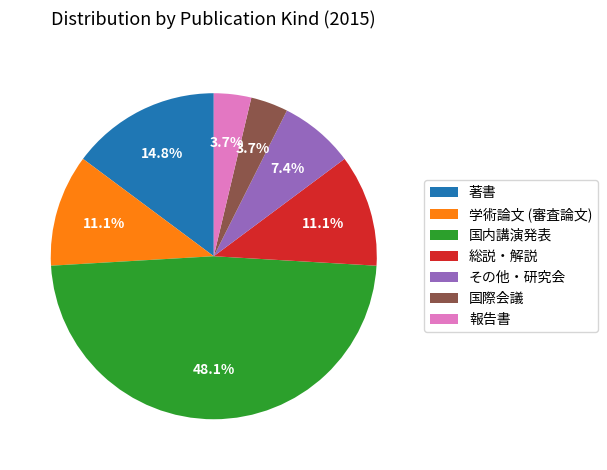

To the nearest percent, what is the difference between the 国際会議 and 国内講演発表 slice percentages?

44%